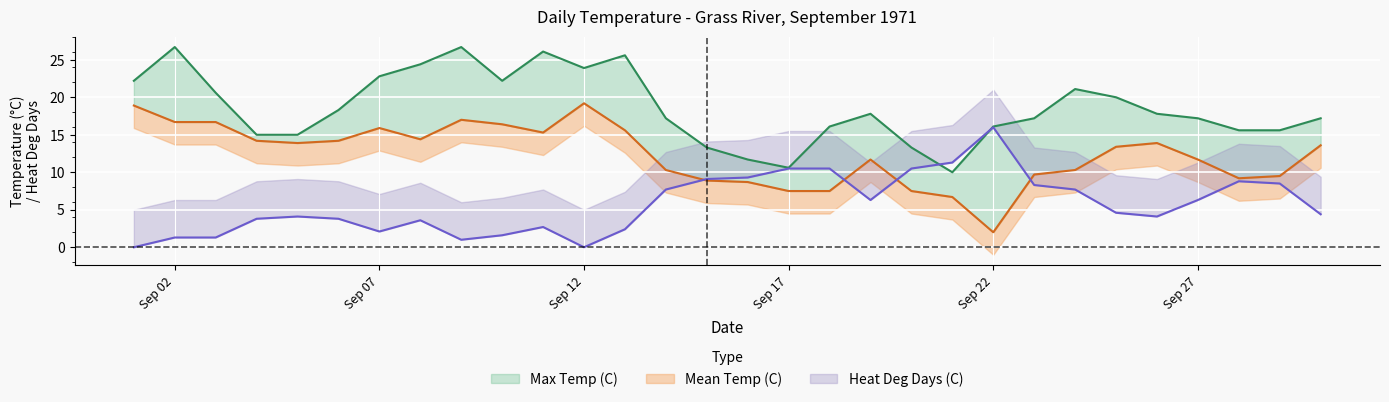

How many times do Max Temp (C) and Heat Deg Days (C) cross each other?

2